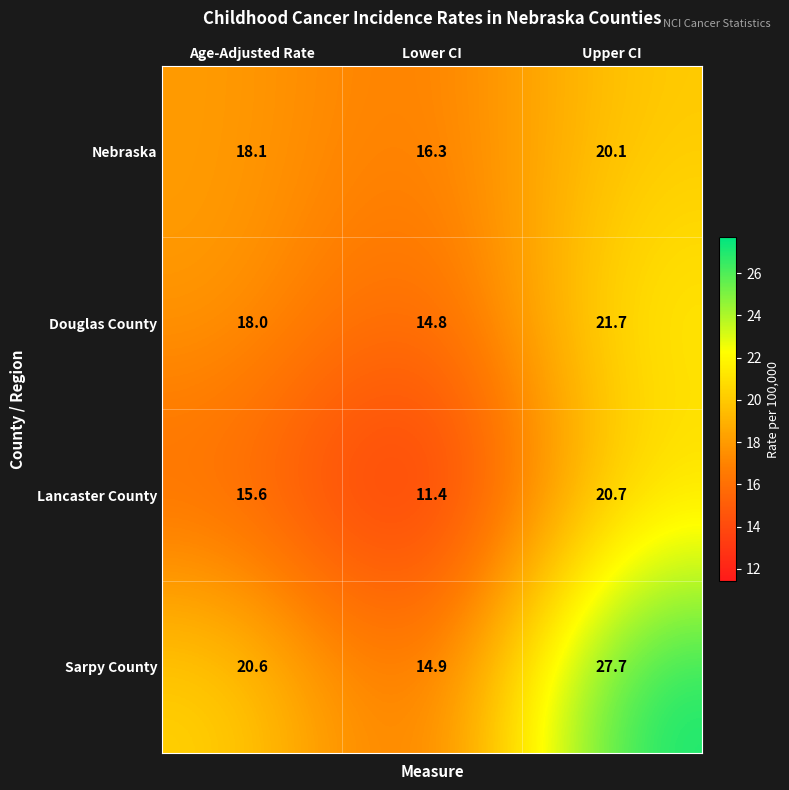

Reading left to right, what are all the values shown in this chart?

Nebraska: 18.1	16.3	20.1
Douglas County: 18.0	14.8	21.7
Lancaster County: 15.6	11.4	20.7
Sarpy County: 20.6	14.9	27.7